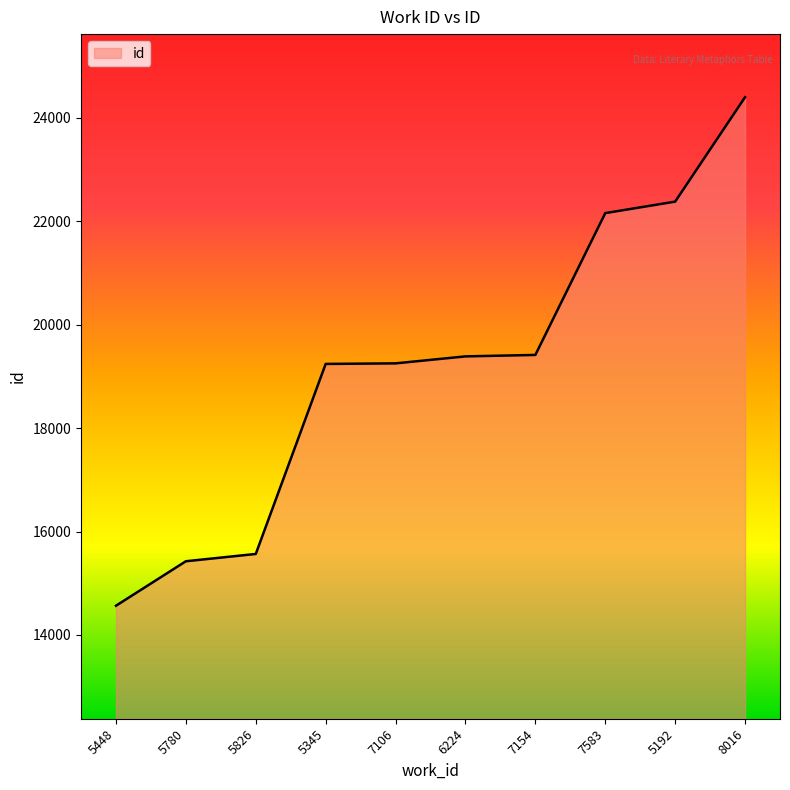

Read the value at 5345.

19240